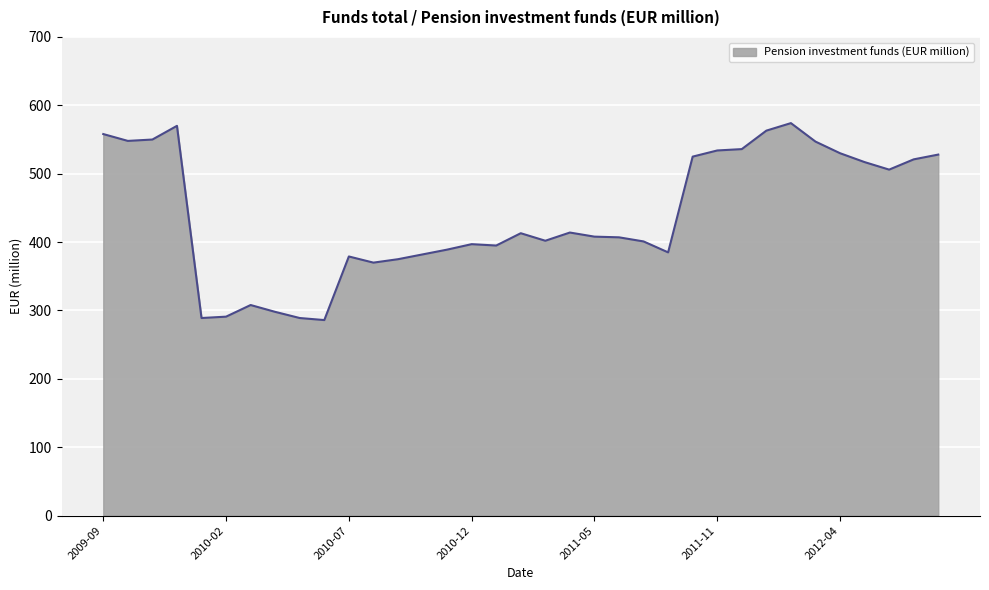

What is the greatest value displayed?

574